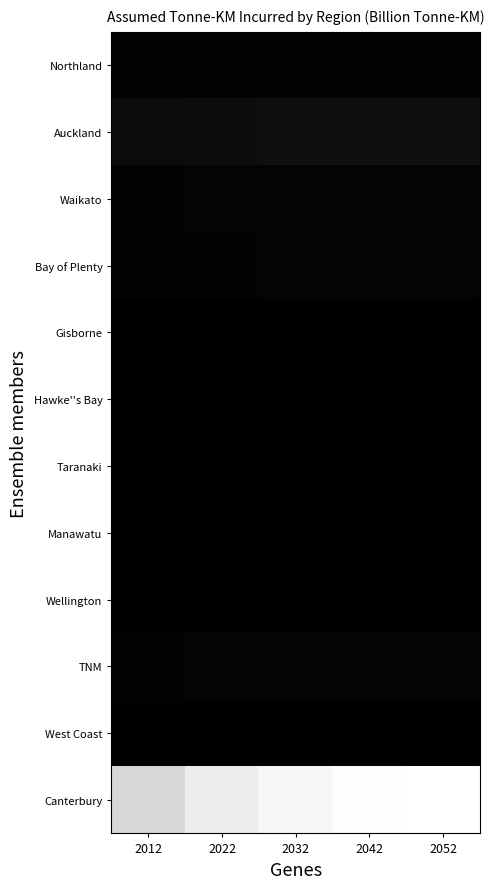

Which has a higher value, 2052 or 2032?

2052